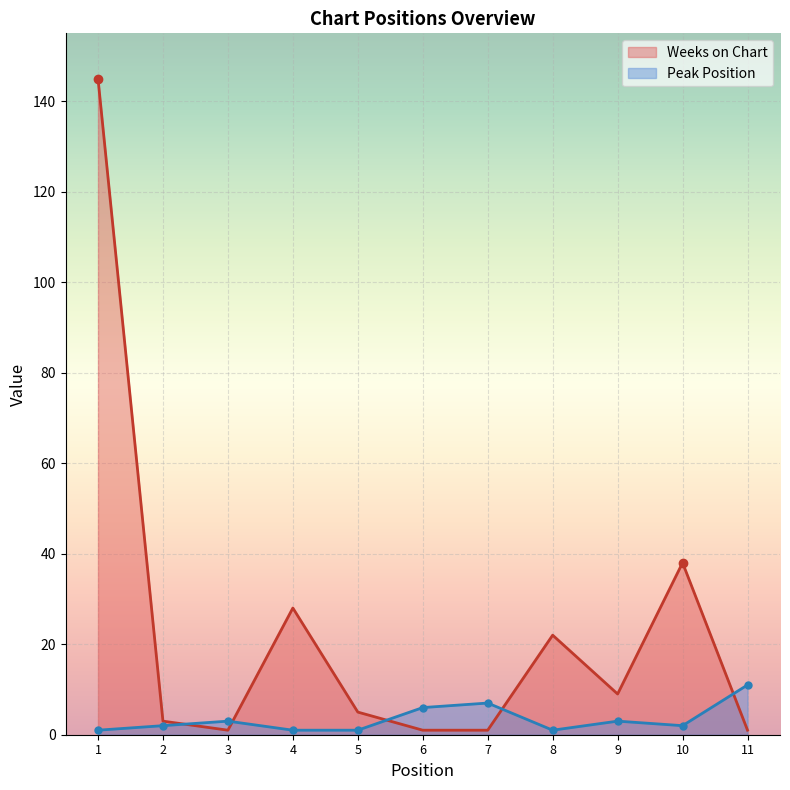

True or false: Peak Position and Weeks on Chart intersect in this chart.

True